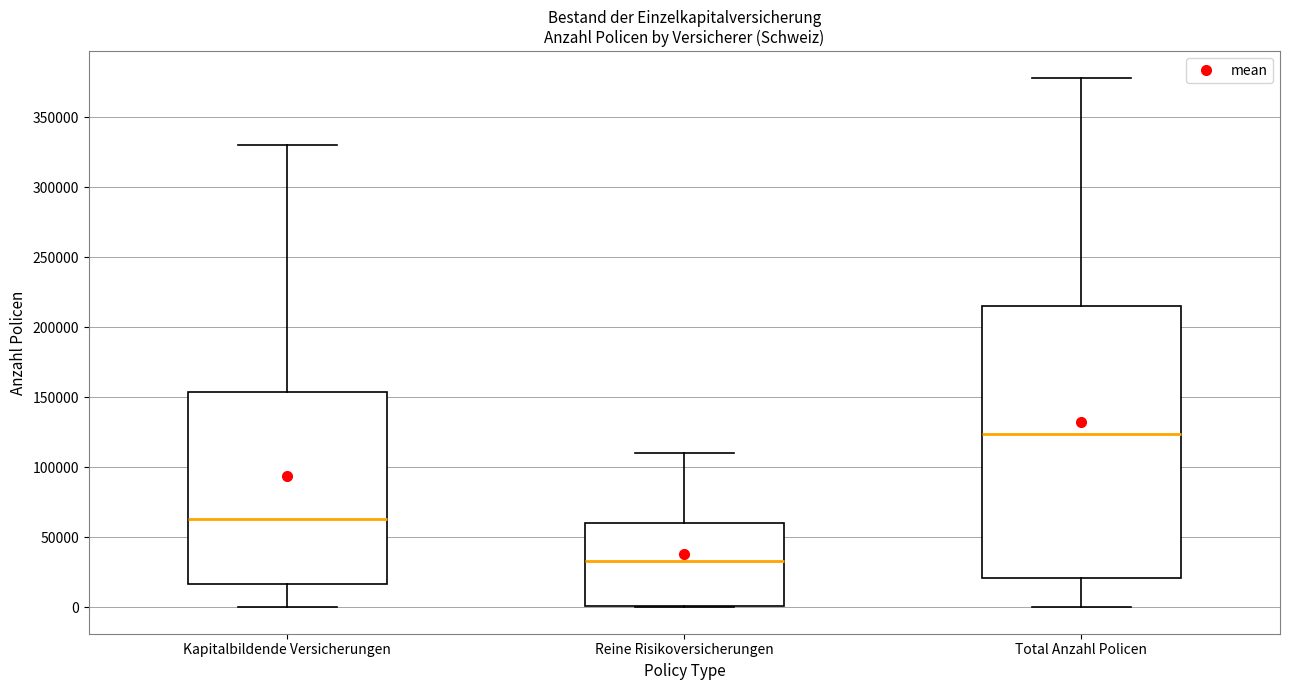

Reading left to right, transcribe this box plot: for each box, give where its median line is, the range the box spans, and where its two whiskers end, as read against the y-axis. The values are not printed on the chart, so give them approximately, as read against the axis.

Kapitalbildende Versicherungen: median 65000, box 15000 to 155000, whiskers 0 to 330000
Reine Risikoversicherungen: median 35000, box 0 to 60000, whiskers 0 to 110000
Total Anzahl Policen: median 125000, box 20000 to 215000, whiskers 0 to 380000